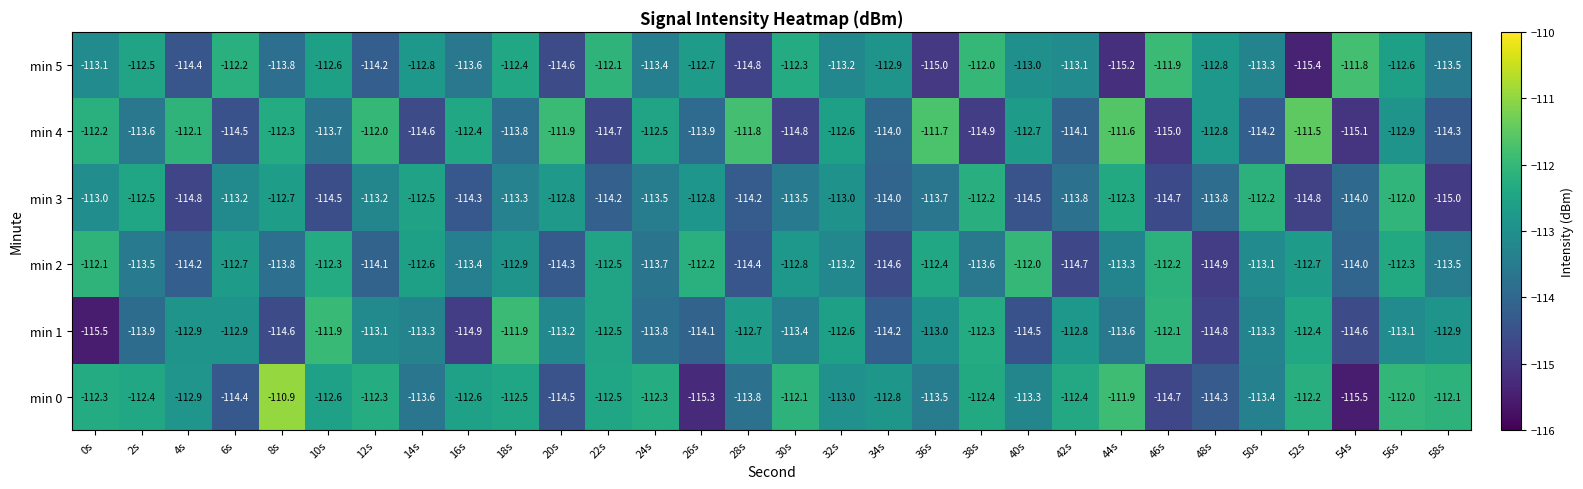

Is it true that min 0 equals -110.9 at 8s?

True